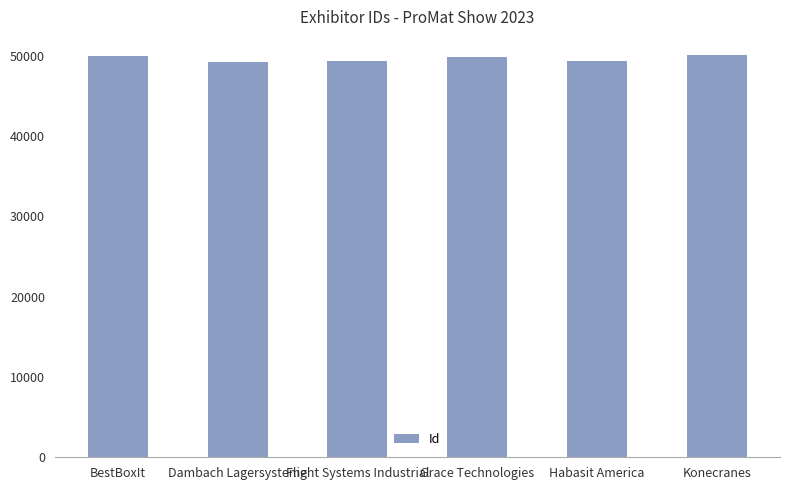

Are the bars grouped side by side (vs. stacked)?

No